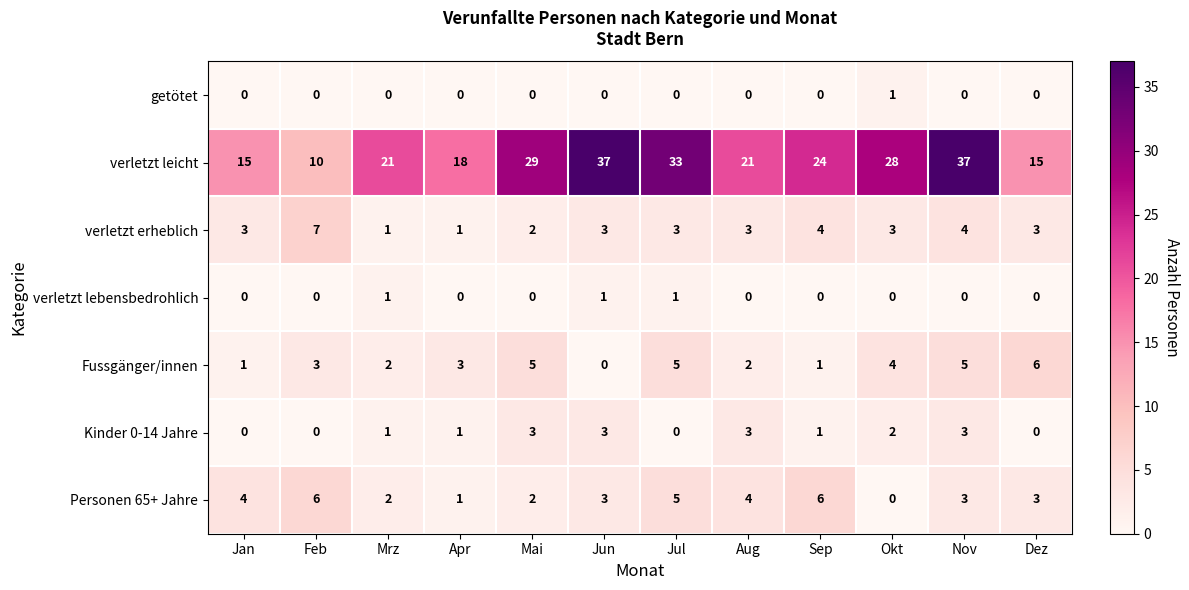

At how many categories does at least one series exceed 0?

12